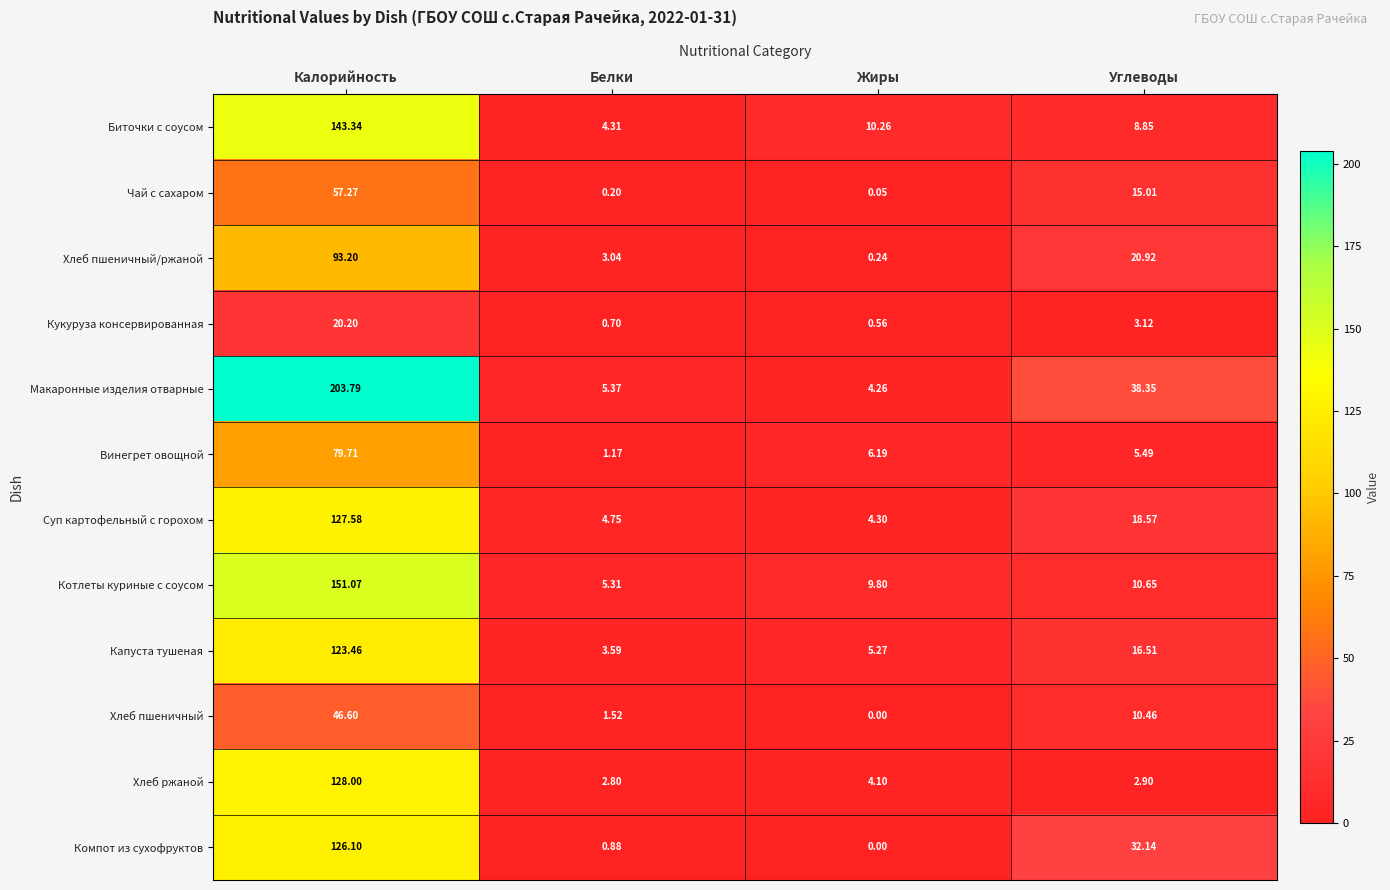

Rank the series at Белки from highest to lowest value.

Макаронные изделия отварные, Котлеты куриные с соусом, Суп картофельный с горохом, Биточки с соусом, Капуста тушеная, Хлеб пшеничный/ржаной, Хлеб ржаной, Хлеб пшеничный, Винегрет овощной, Компот из сухофруктов, Кукуруза консервированная, Чай с сахаром